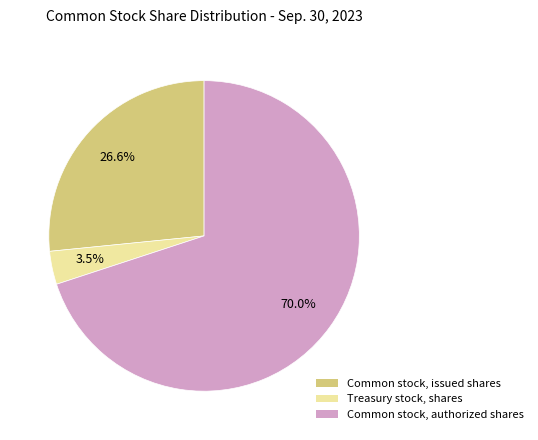

Rank the categories by value from highest to lowest.

Common stock, authorized shares, Common stock, issued shares, Treasury stock, shares